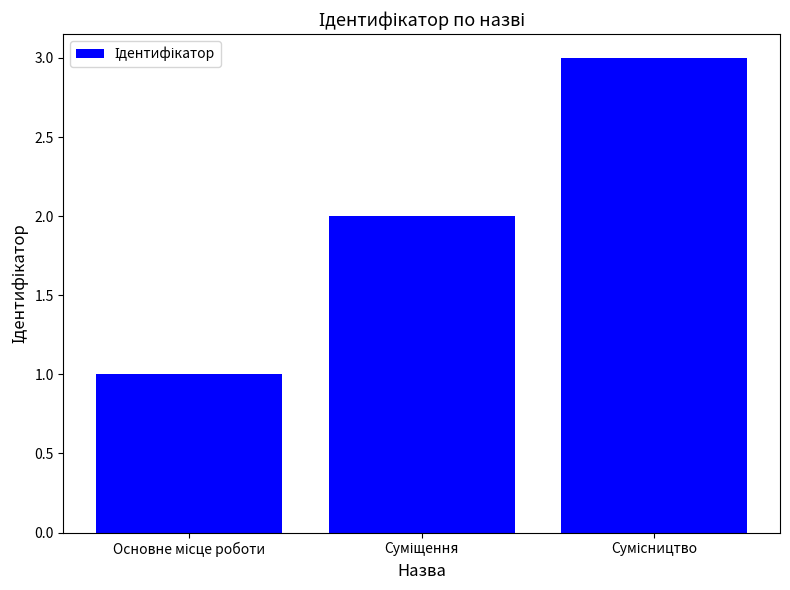

How many data points are less than 2?

1